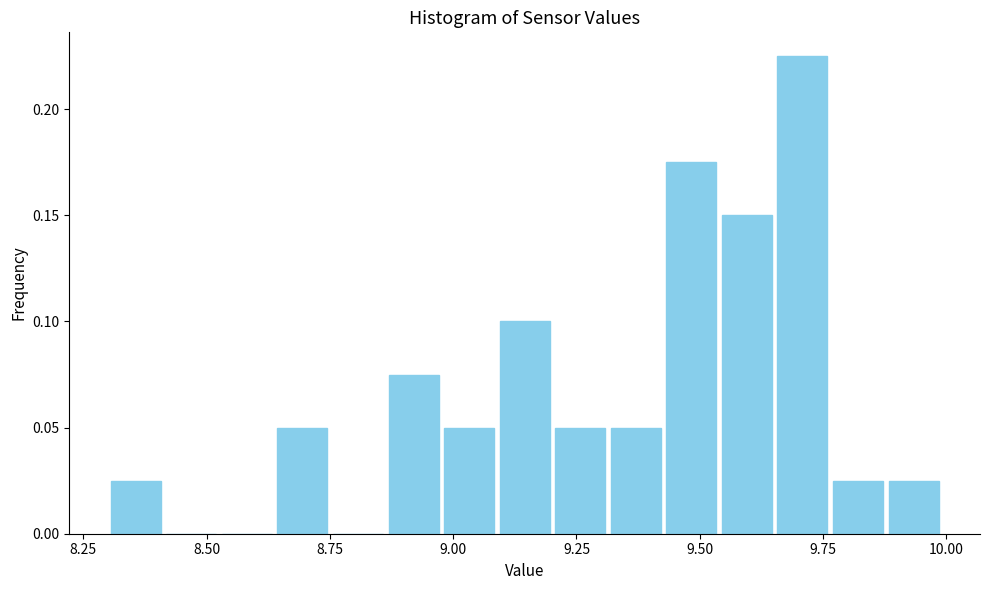

Read against the x-axis, roughly where is the centre of the tallest bar?

9.70